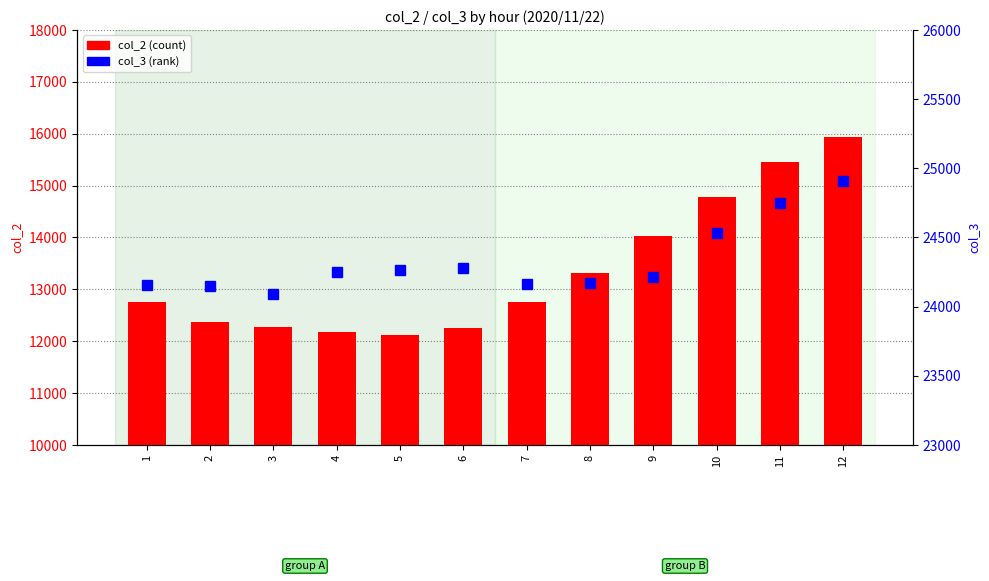

The value of col_2 (count) at 9 is 20269. True or false?

False